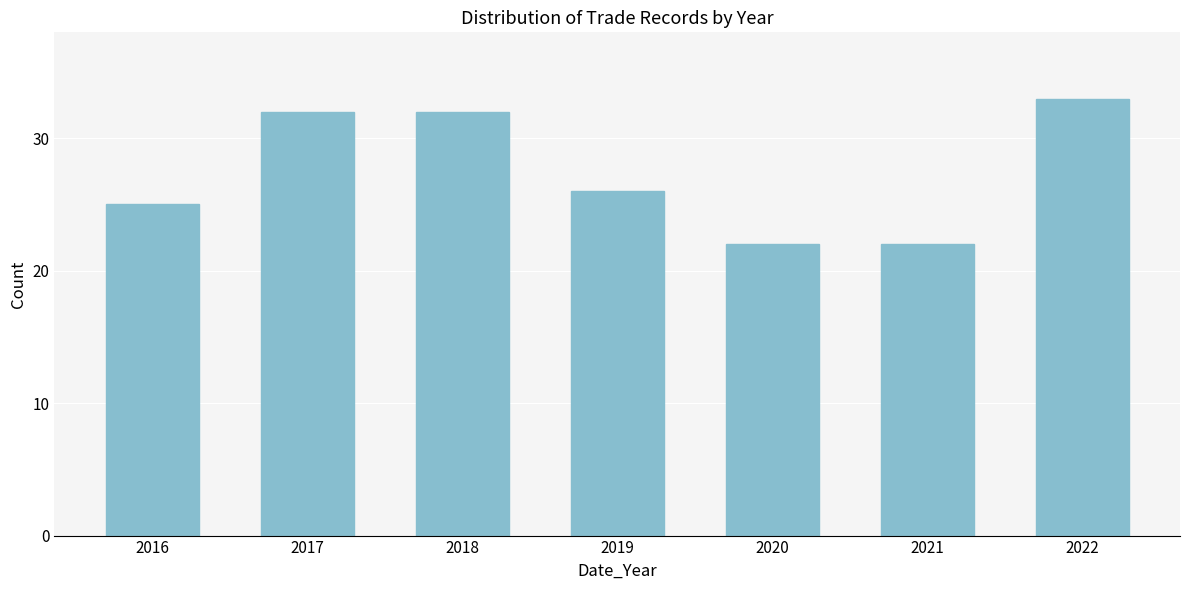

Reading left to right, transcribe all the data shown in this chart.

25	32	32	26	22	22	33